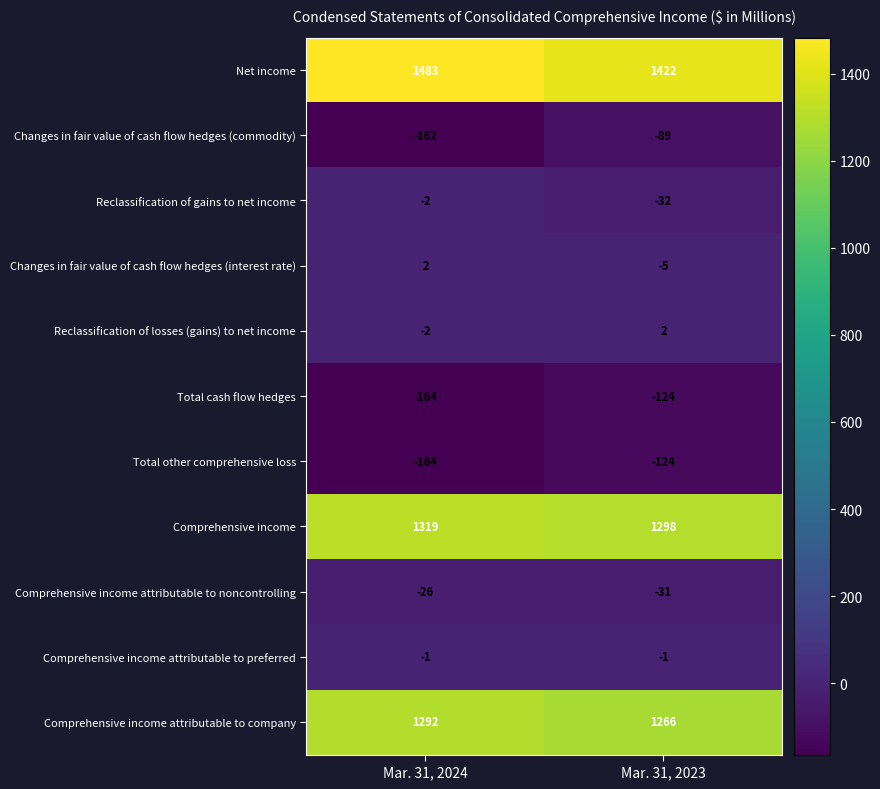

What is the difference between the maximum and minimum values in the Comprehensive income series?

21